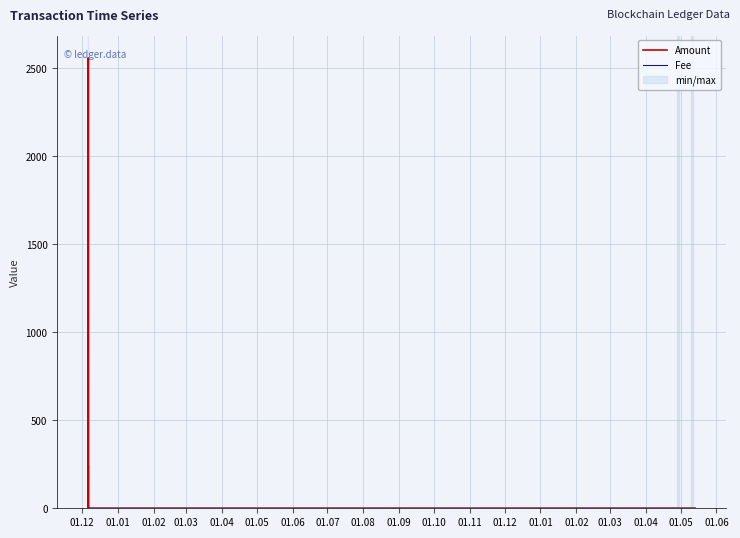

List the series in order of their peak value, lowest first.

Fee, Amount